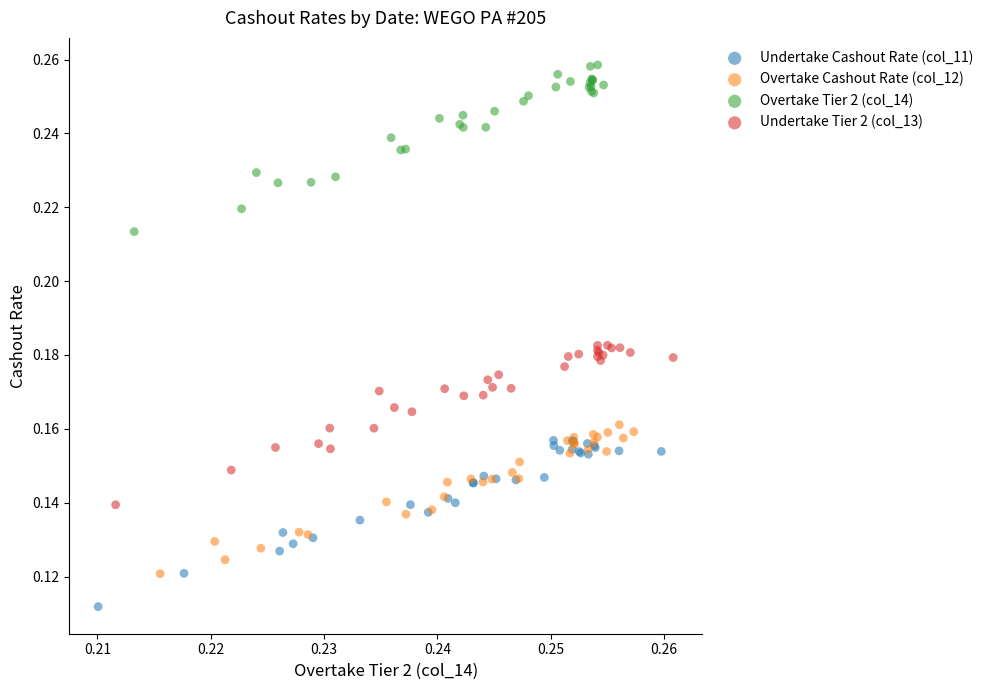

Which series contains the highest Y value?

Overtake Tier 2 (col_14)